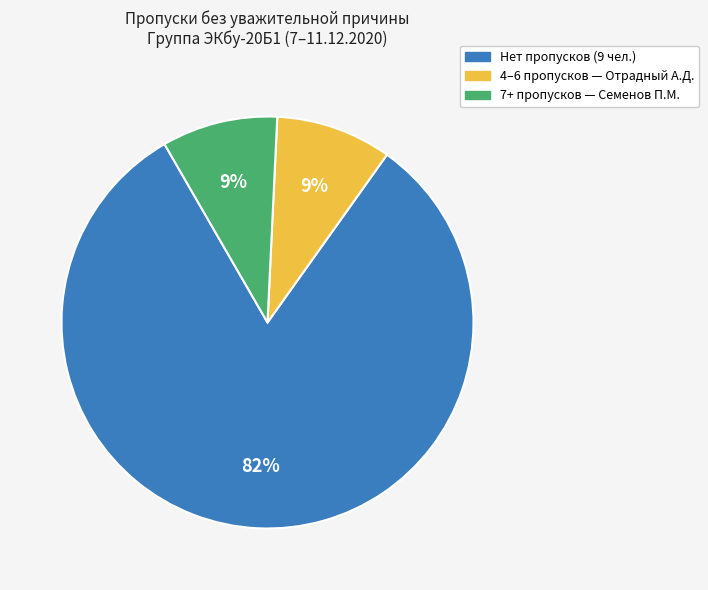

To the nearest percent, what is the average slice percentage?

33%